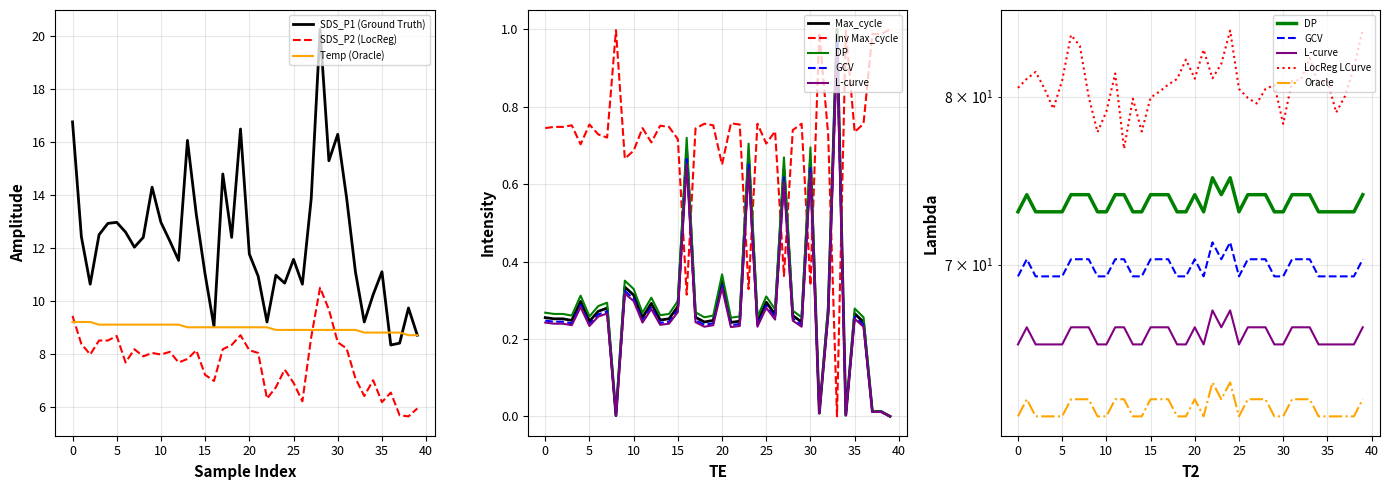

True or false: SDS_P1 (Ground Truth) and SDS_P2 (LocReg) cross at least once.

False